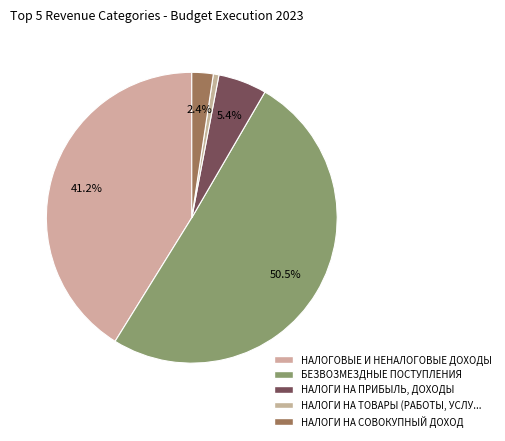

Which slice is the largest?

БЕЗВОЗМЕЗДНЫЕ ПОСТУПЛЕНИЯ